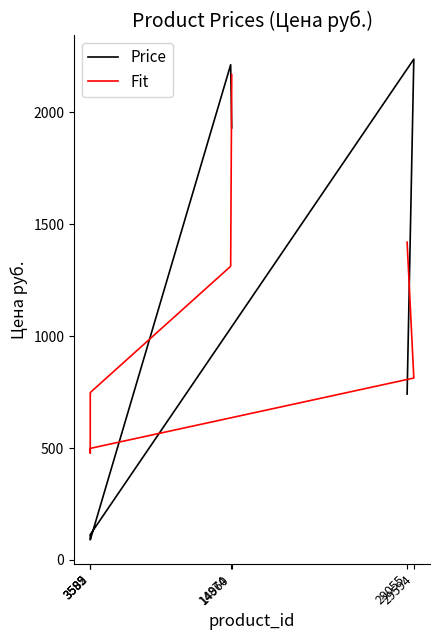

How many intersections are there between Price and Fit?

4